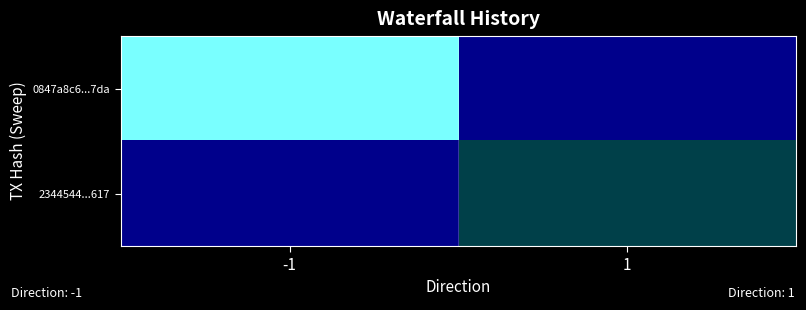

Rank the series at -1 from lowest to highest value.

2344544...617, 0847a8c6...7da